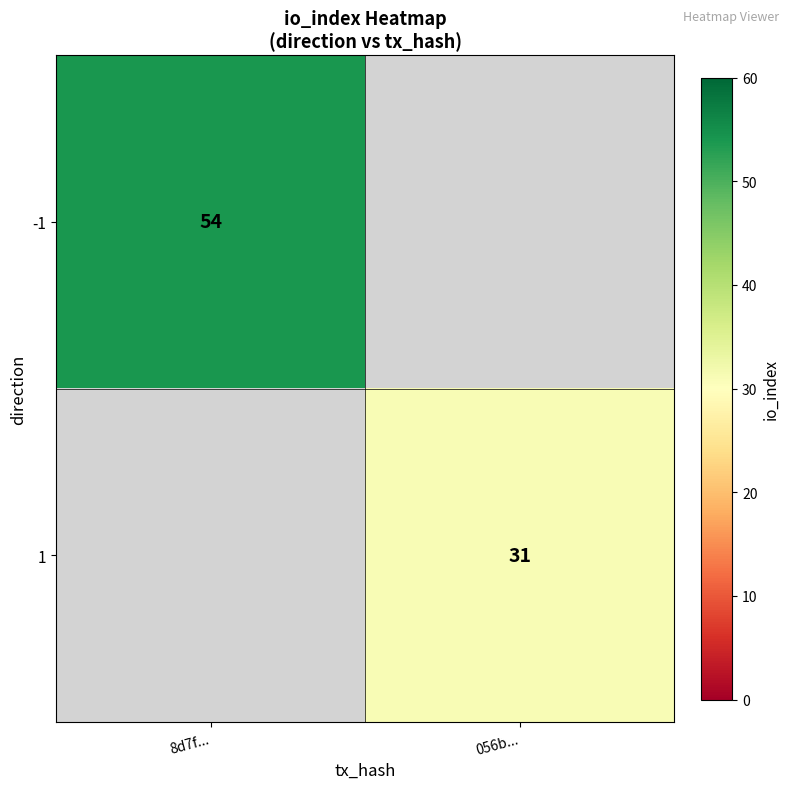

The -1 series shows 54 at 8d7f.... True or false?

True